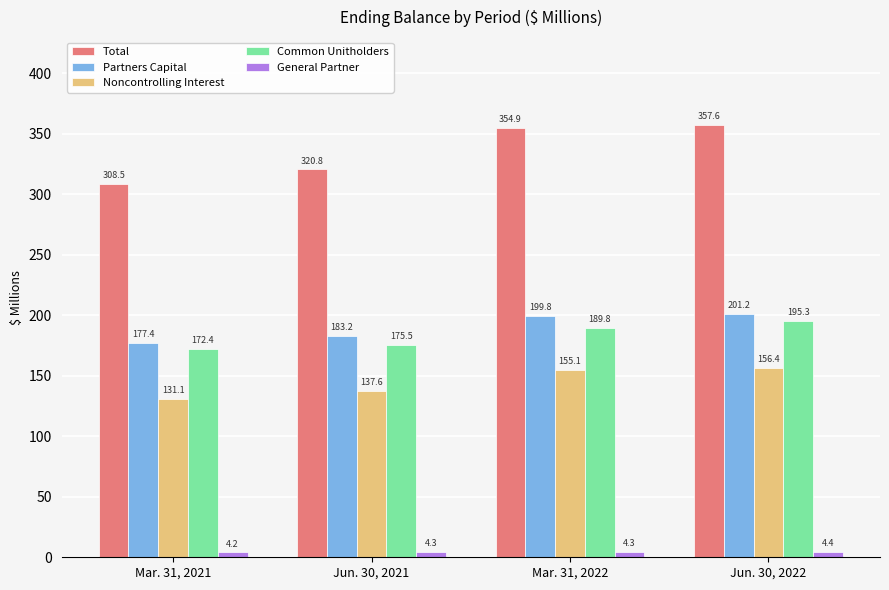

True or false: General Partner has a value of 4.3 at Mar. 31, 2022.

True